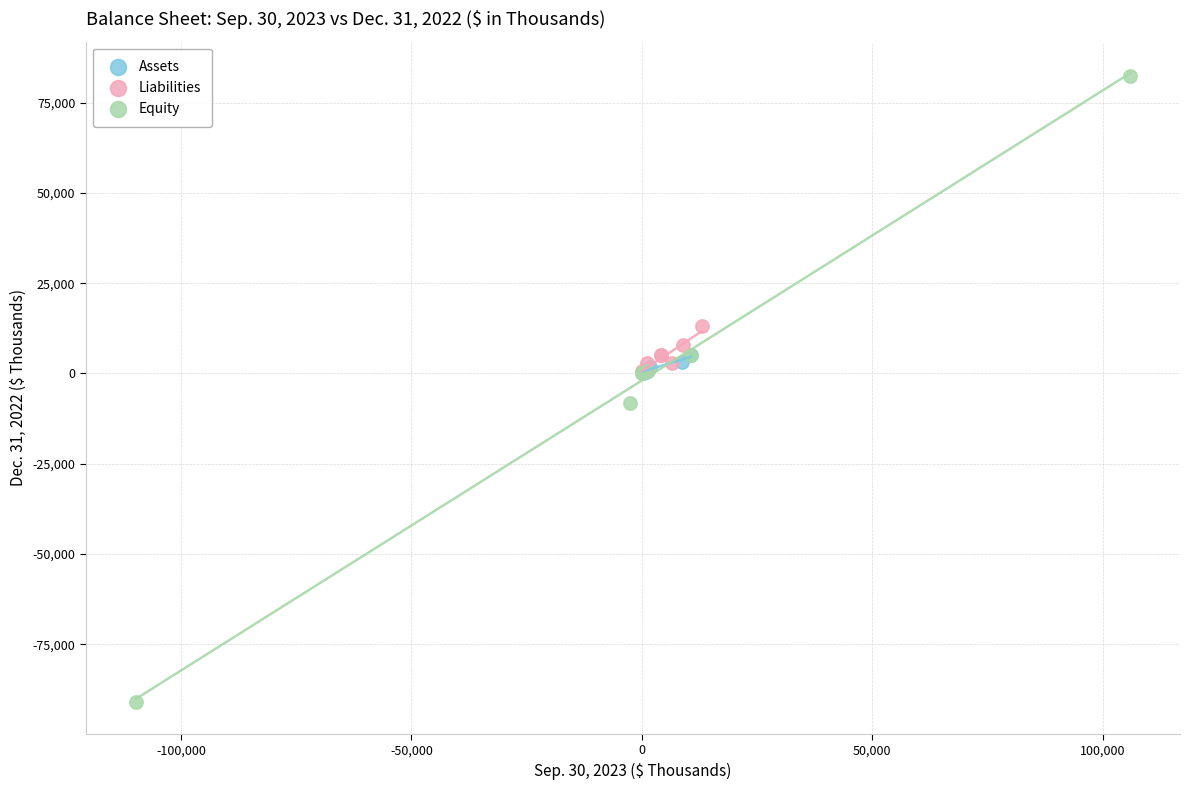

Which series has the widest spread of Y values?

Equity